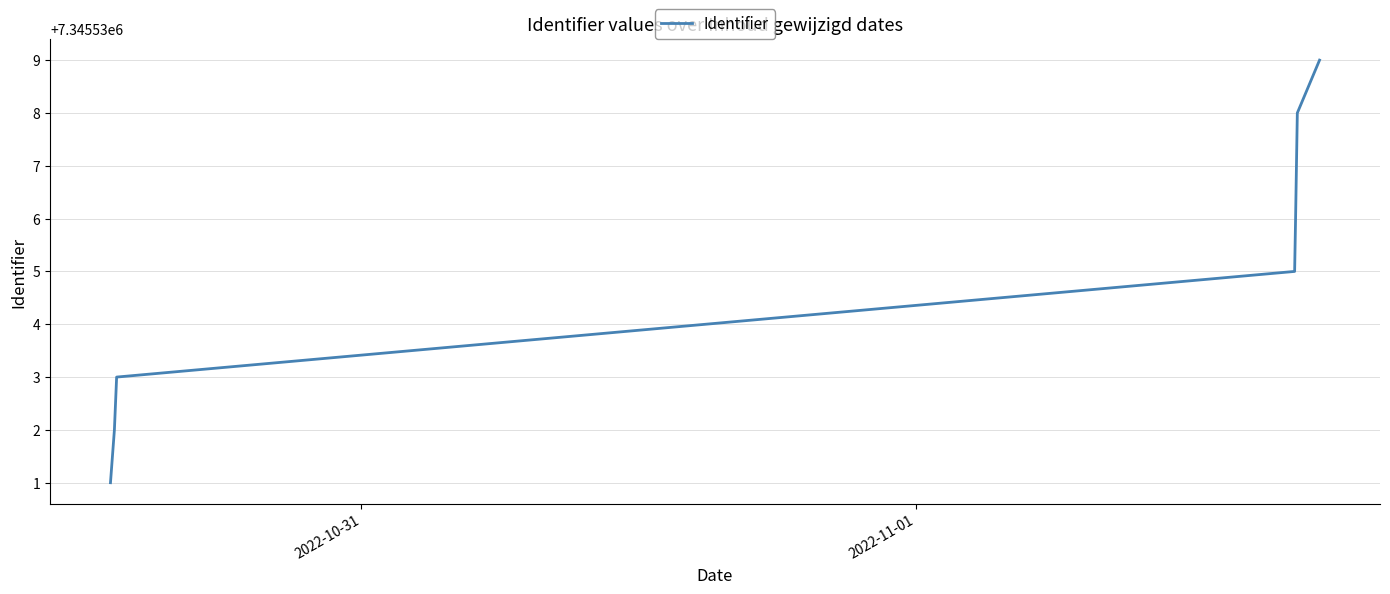

What is the average value?

7345535